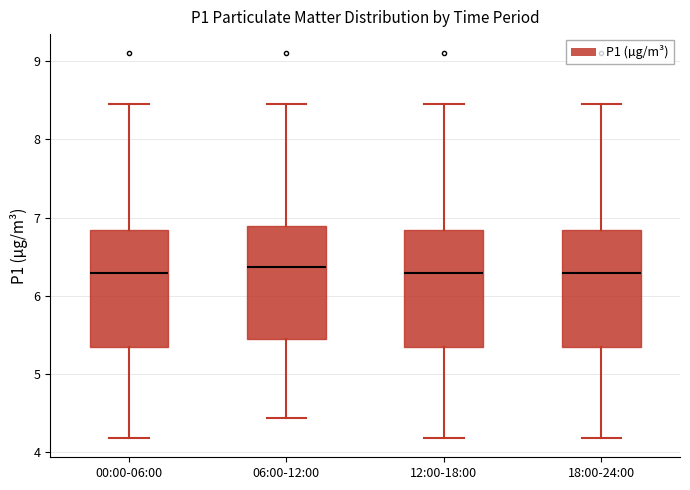

Reading left to right, transcribe this box plot: for each box, give where its median line is, the range the box spans, and where its two whiskers end, as read against the y-axis. The values are not printed on the chart, so give them approximately, as read against the axis.

00:00-06:00: median 6.3, box 5.3 to 6.8, whiskers 4.2 to 8.5
06:00-12:00: median 6.4, box 5.4 to 6.9, whiskers 4.4 to 8.5
12:00-18:00: median 6.3, box 5.3 to 6.8, whiskers 4.2 to 8.5
18:00-24:00: median 6.3, box 5.3 to 6.8, whiskers 4.2 to 8.5